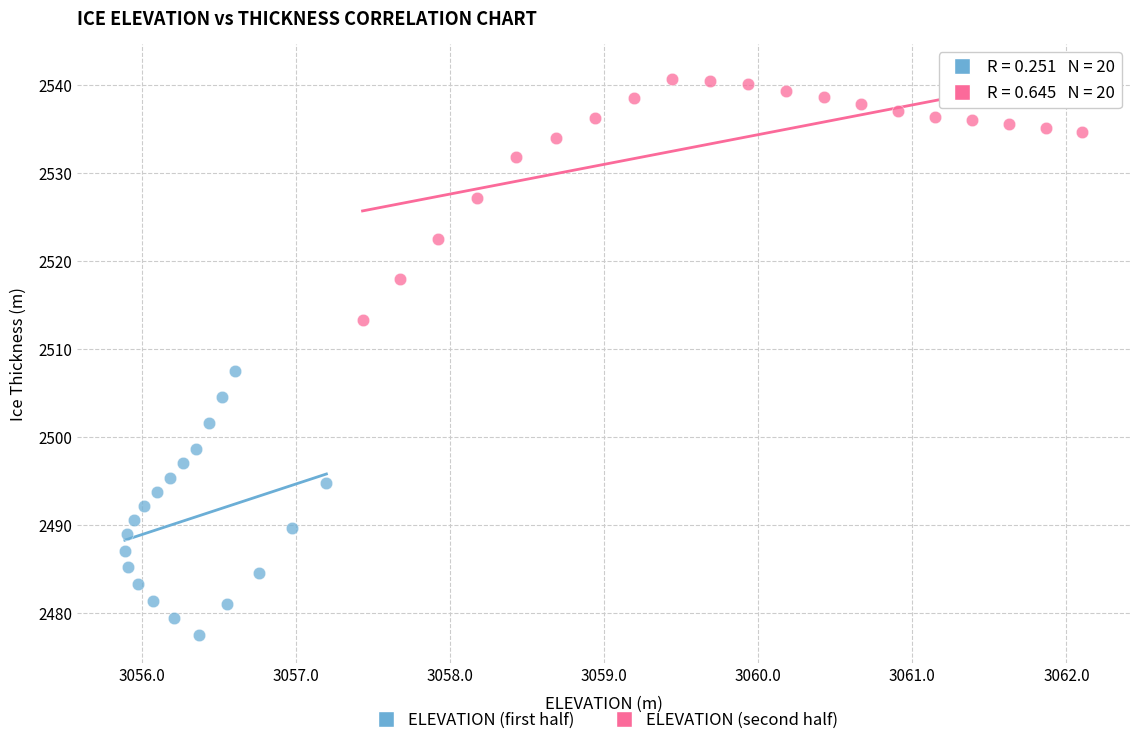

Which series reaches the maximum Y coordinate?

ELEVATION (second half)